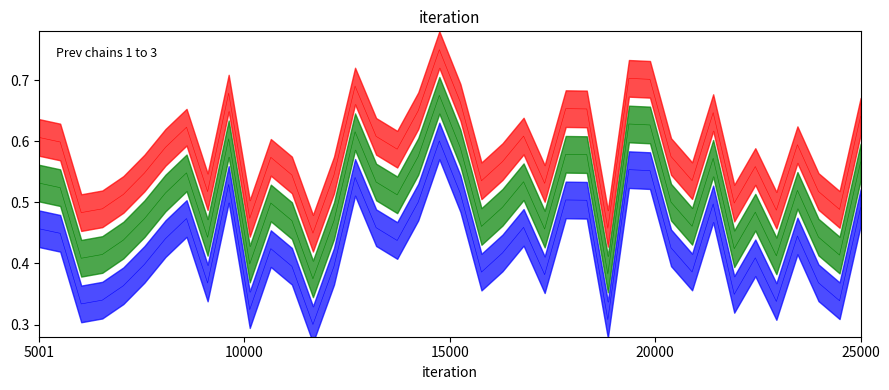

At how many categories does at least one series exceed 0?

40